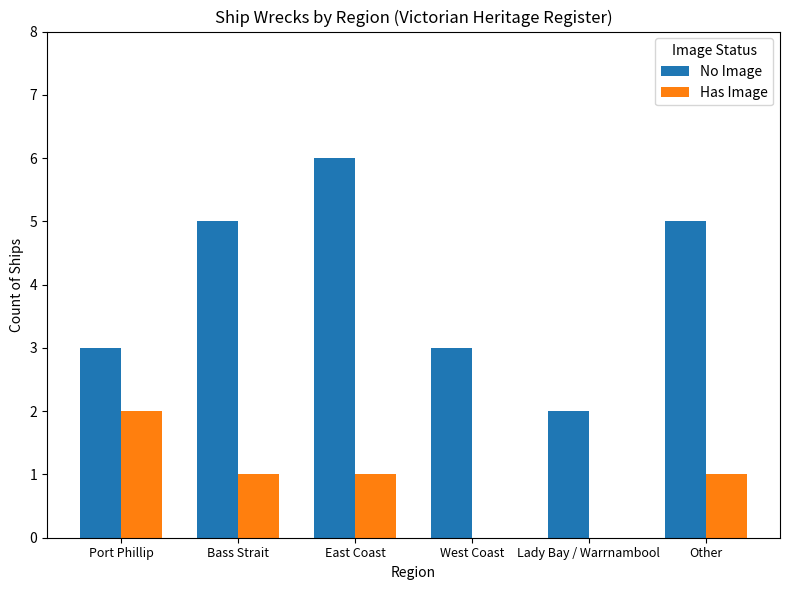

Reading left to right, list all the values displayed in this chart.

No Image: Port Phillip=3	Bass Strait=5	East Coast=6	West Coast=3	Lady Bay / Warrnambool=2	Other=5
Has Image: Port Phillip=2	Bass Strait=1	East Coast=1	West Coast=0	Lady Bay / Warrnambool=0	Other=1